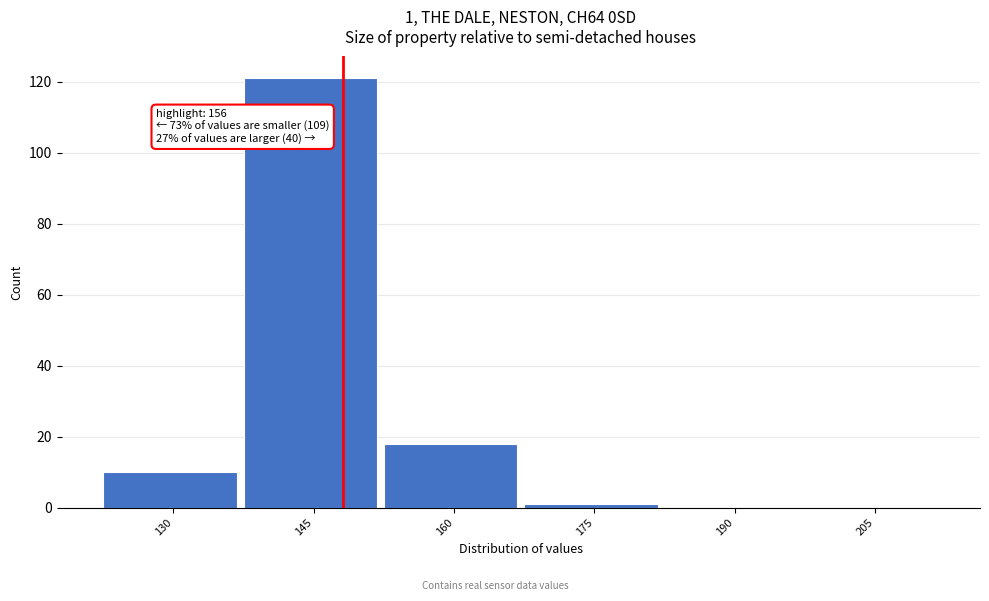

Reading left to right, extract all data points from this chart.

130=10	145=121	160=18	175=1	190=0	205=0